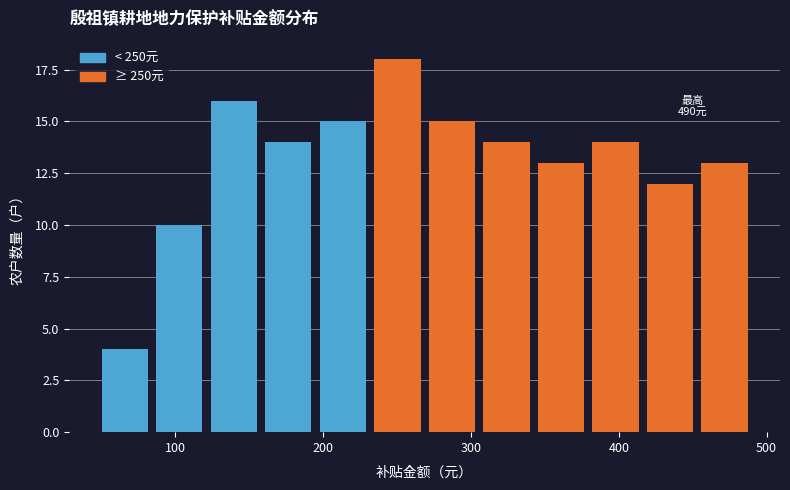

Read against the x-axis, roughly where is the centre of the tallest bar?

250